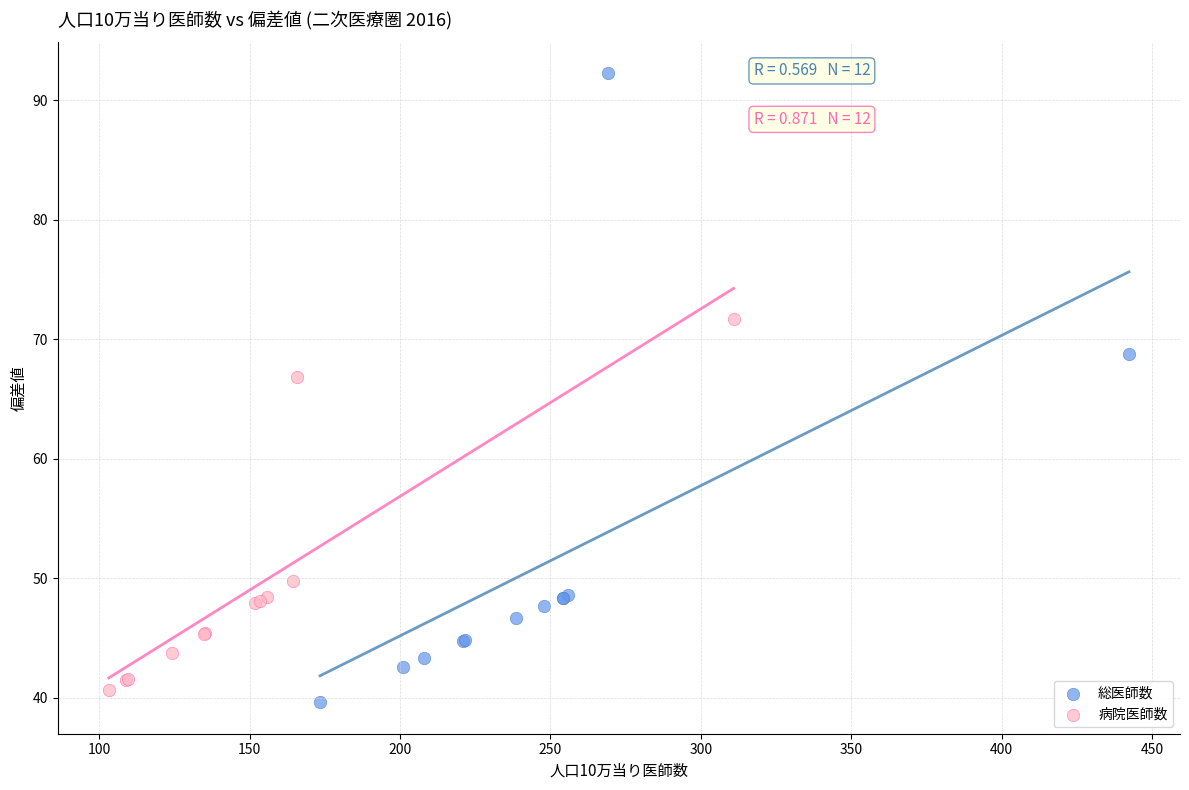

Which series has the widest spread of Y values?

総医師数